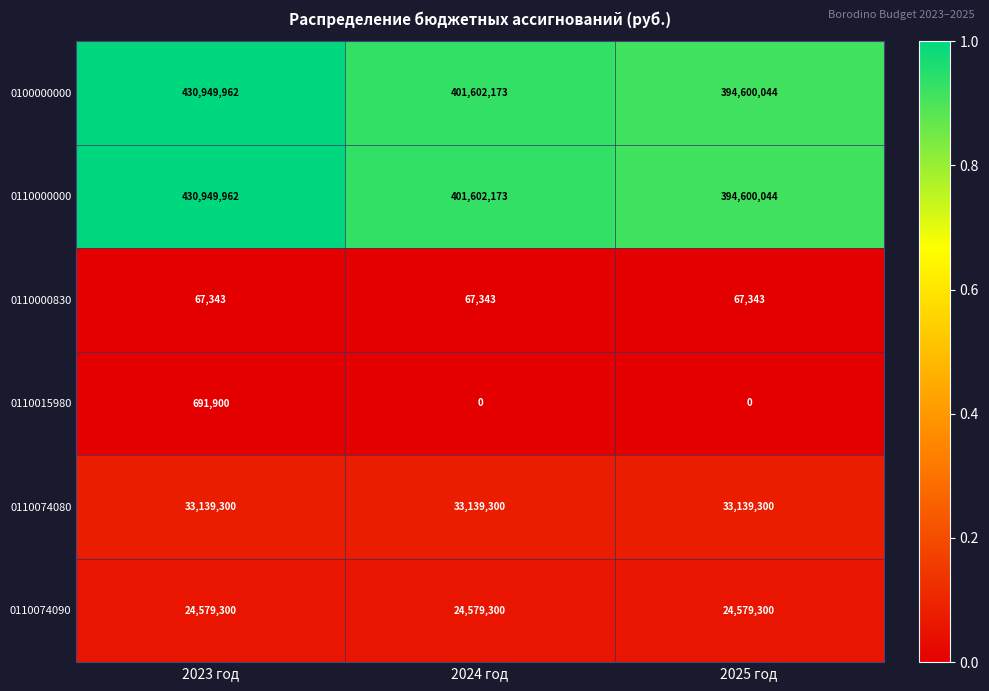

What is the spread (max minus min) of values at 2025 год?

394600044